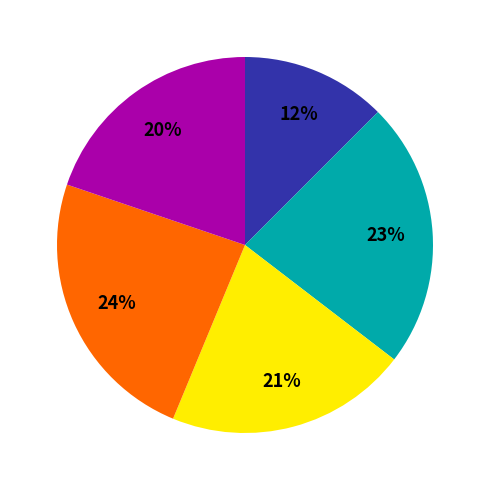

Does any single category account for the majority?

No